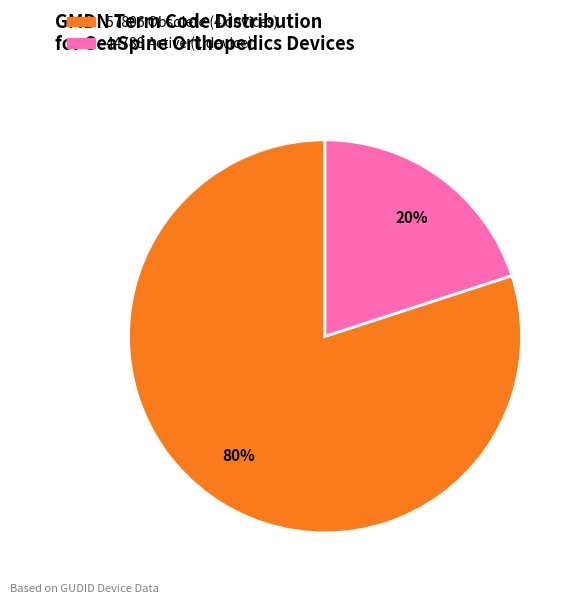

Does any single category account for the majority?

Yes